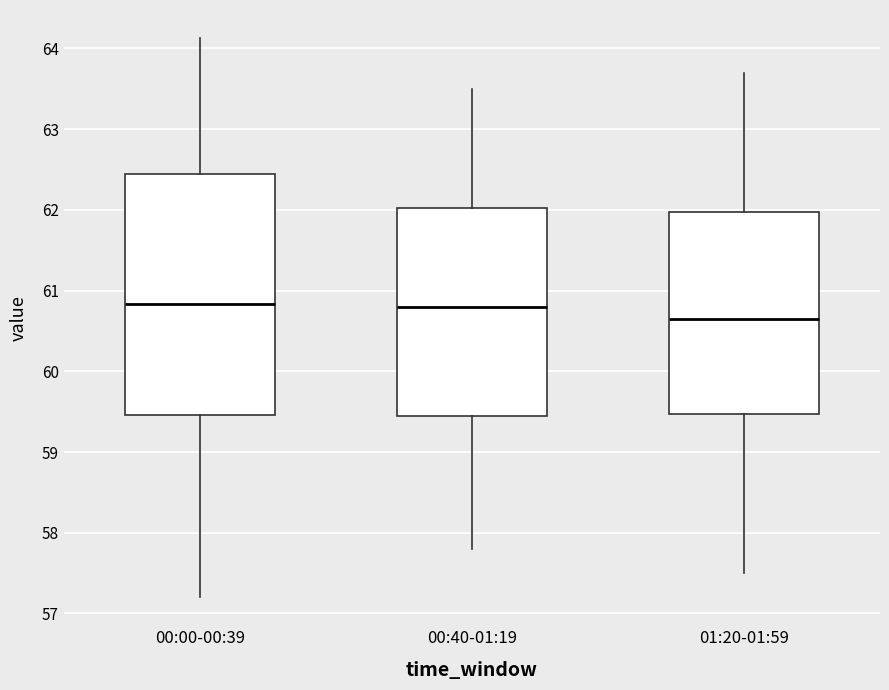

Reading left to right, transcribe this box plot: for each box, give where its median line is, the range the box spans, and where its two whiskers end, as read against the y-axis. The values are not printed on the chart, so give them approximately, as read against the axis.

00:00-00:39: median 60.8, box 59.5 to 62.4, whiskers 57.2 to 64.1
00:40-01:19: median 60.8, box 59.5 to 62.0, whiskers 57.8 to 63.5
01:20-01:59: median 60.7, box 59.5 to 62.0, whiskers 57.5 to 63.7